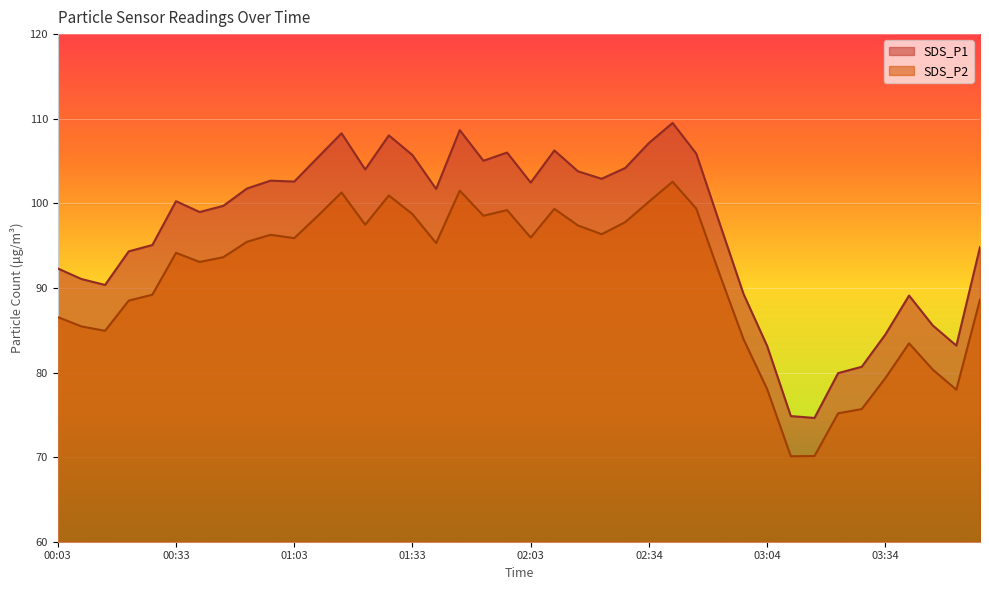

True or false: SDS_P1 and SDS_P2 intersect in this chart.

False